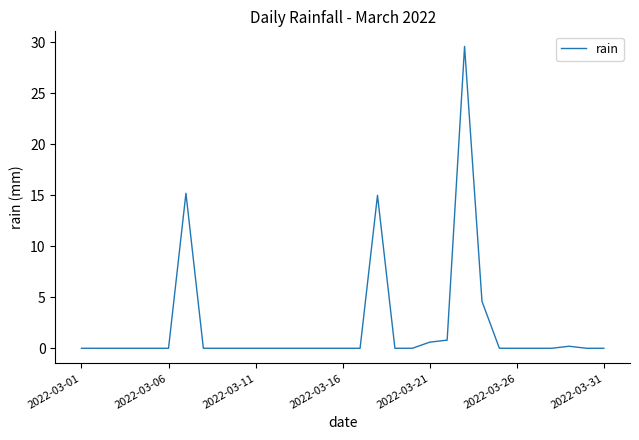

What is the maximum value shown in the chart?

29.6